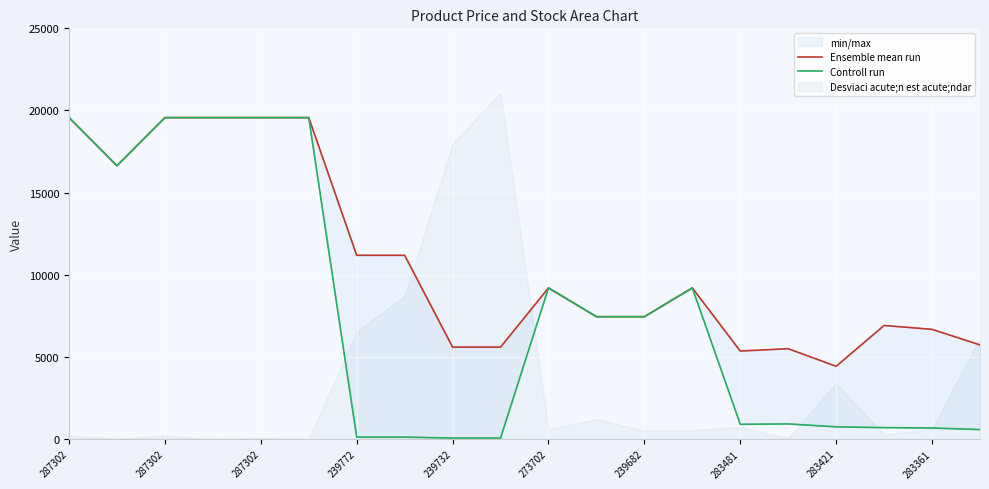

What is the sum of all Ensemble mean run values?

215871.0